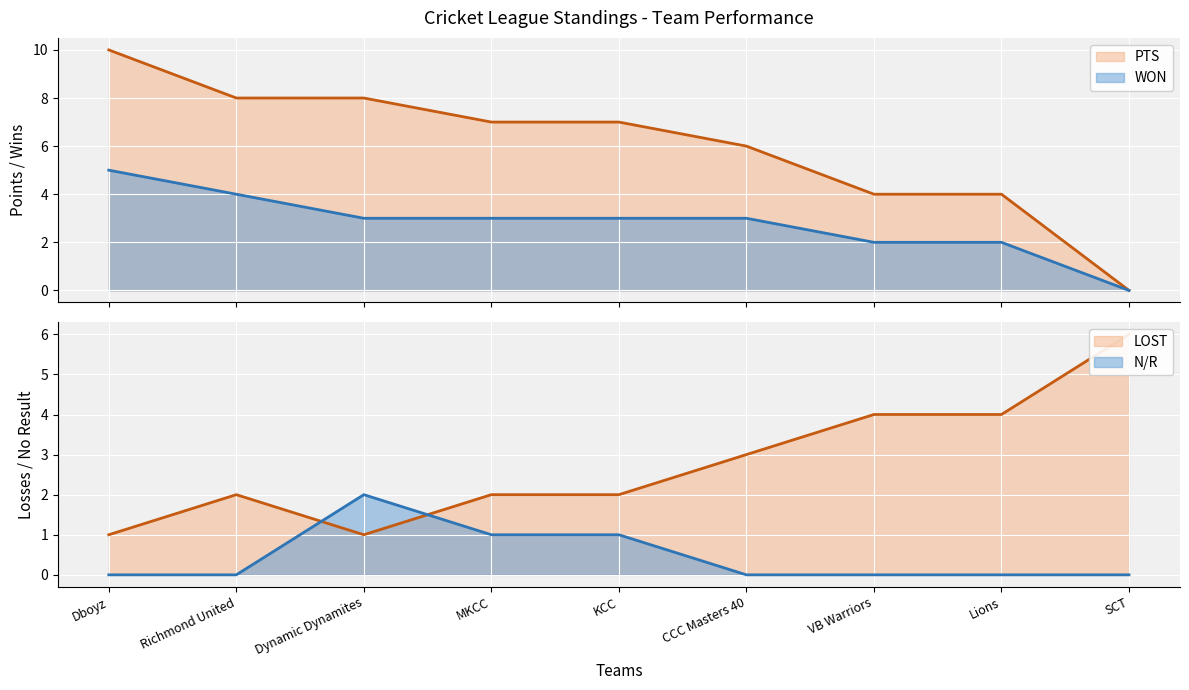

Count the WON values in the range 2 to 3.

6